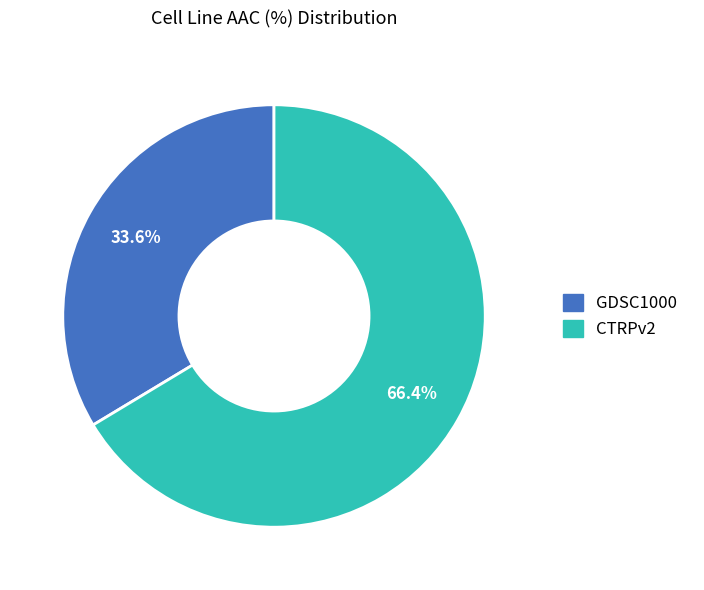

Rank the categories by value from highest to lowest.

CTRPv2, GDSC1000